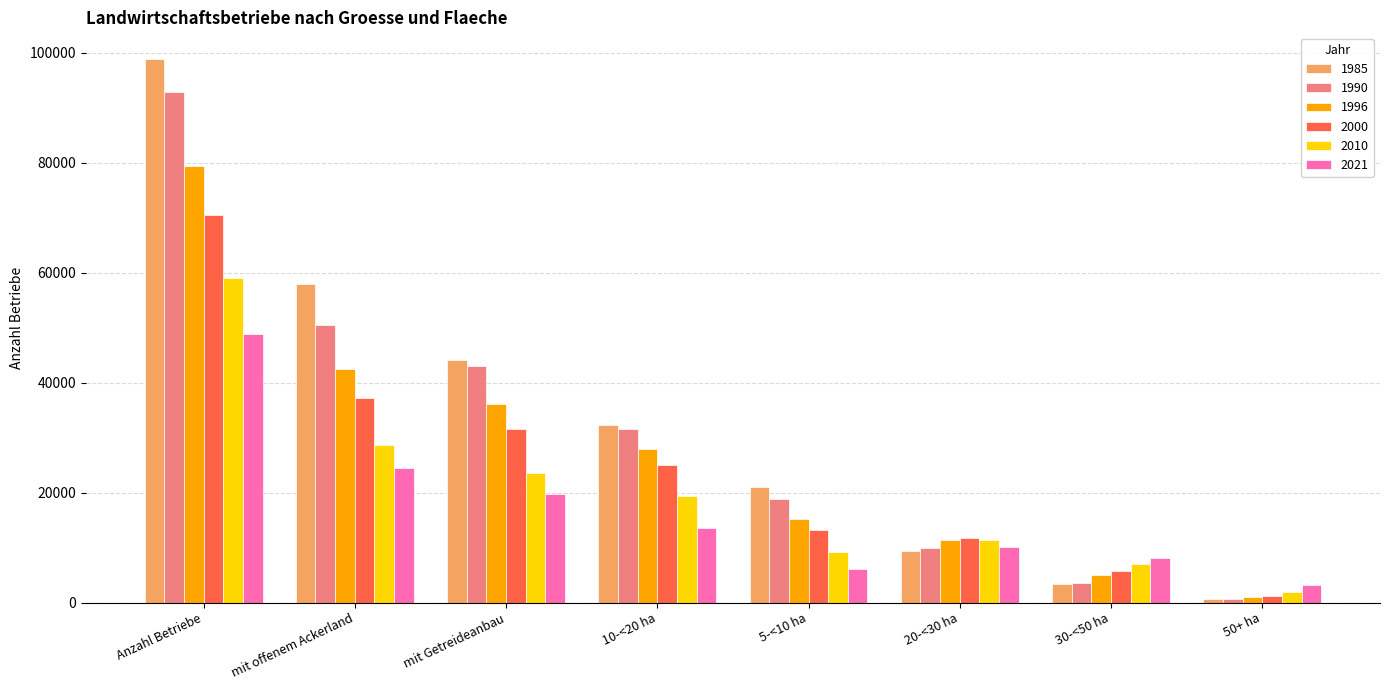

What is the label of the 7th bar from the left?

30-<50 ha